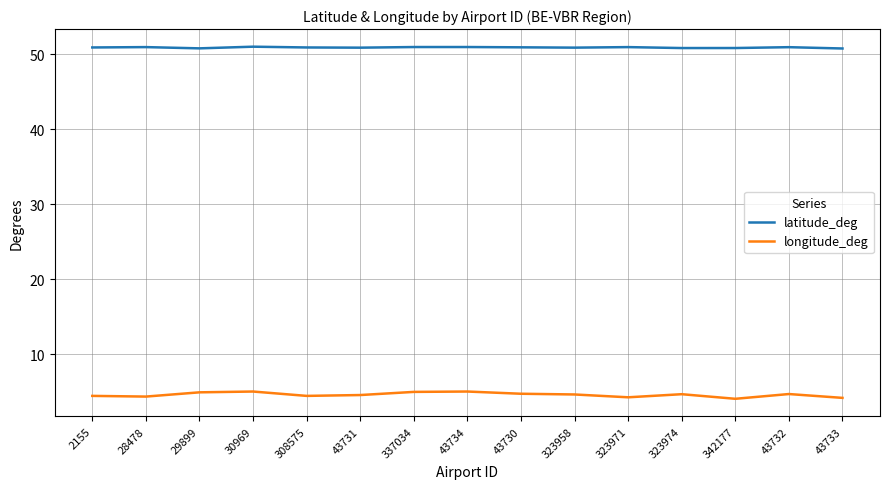

The longitude_deg series shows 4.1 at 342177. True or false?

True